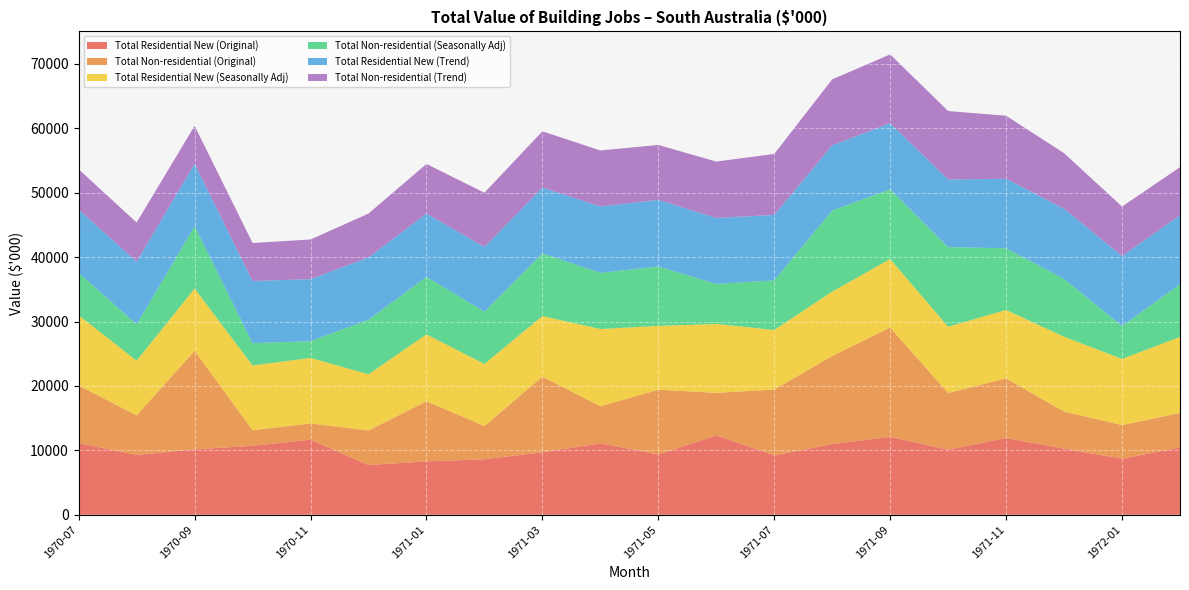

Reading left to right, list all the values displayed in this chart.

Total Residential New (Original): 11125	9294	10160	10703	11653	7728	8279	8615	9703	11098	9370	12323	9224	10980	12099	10104	11924	10266	8700	10449
Total Non-residential (Original): 8929	6146	15303	2418	2530	5355	9330	5164	11741	5742	10042	6603	10214	13675	16957	8795	9244	5757	5226	5353
Total Residential New (Seasonally Adj): 10923	8477	9662	10047	10169	8722	10387	9639	9399	11993	9908	10699	9242	9995	10640	10290	10626	11613	10264	11804
Total Non-residential (Seasonally Adj): 6582	5635	9664	3470	2597	8469	8926	8115	9741	8719	9223	6205	7719	12574	10836	12357	9575	8972	5106	8196
Total Residential New (Trend): 9814	9746	9695	9656	9629	9677	9831	10038	10204	10327	10343	10247	10150	10136	10252	10515	10790	10905	10870	10686
Total Non-residential (Trend): 6254	6074	5900	5886	6157	6808	7707	8419	8738	8677	8525	8753	9467	10233	10682	10614	9781	8626	7680	7469